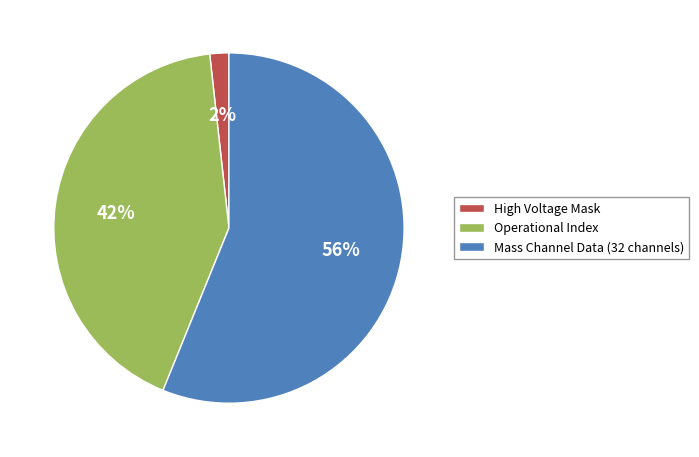

Which category accounts for the majority?

Mass Channel Data (32 channels)